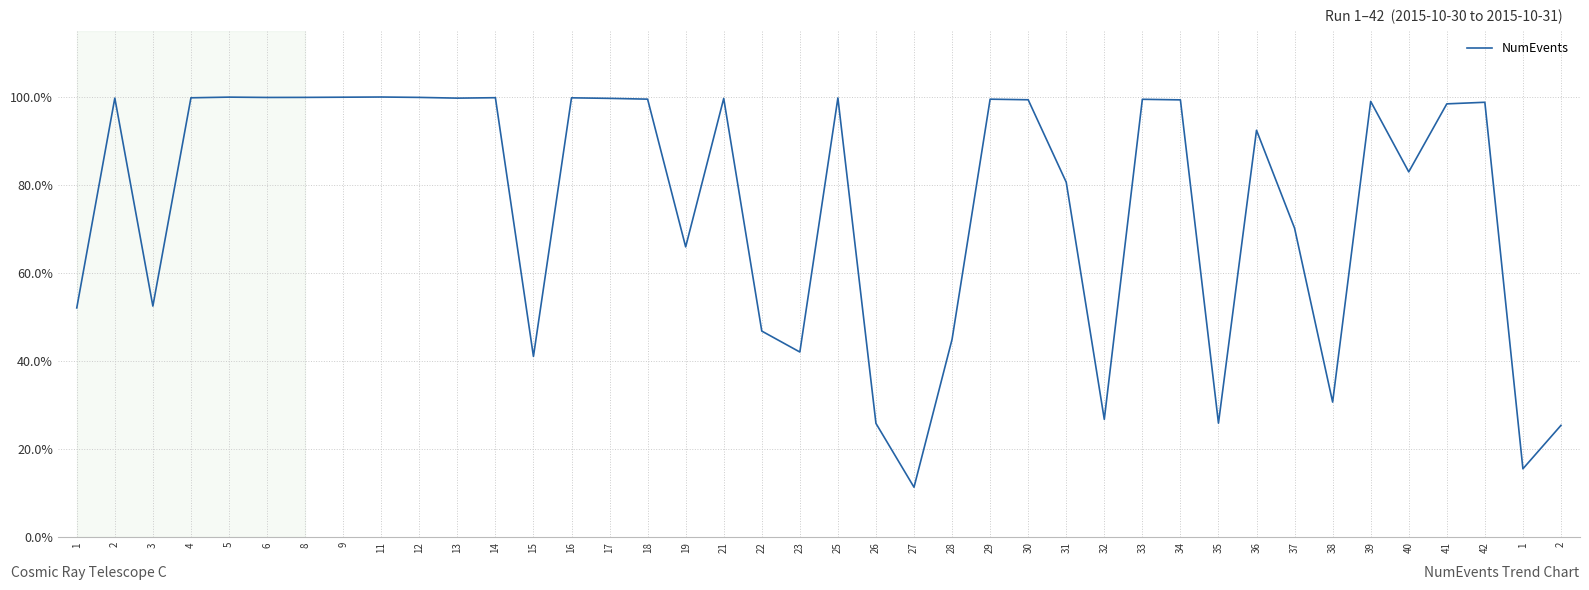

How many lines are shown in the chart?

1